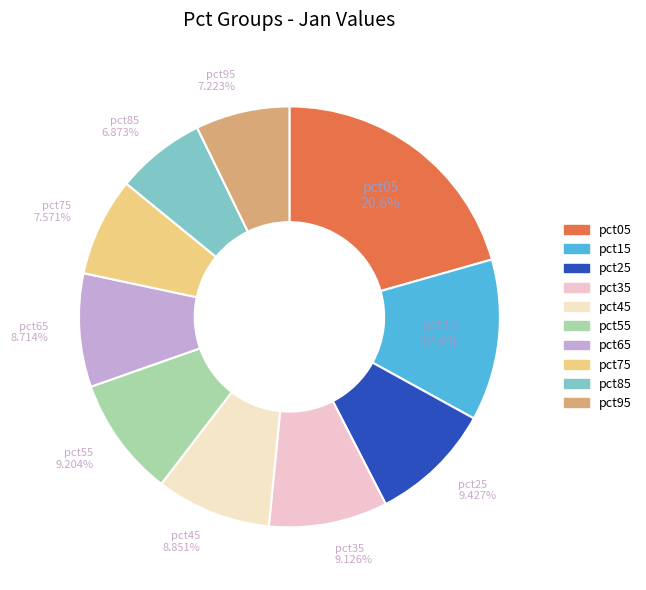

Does any single category account for the majority?

No